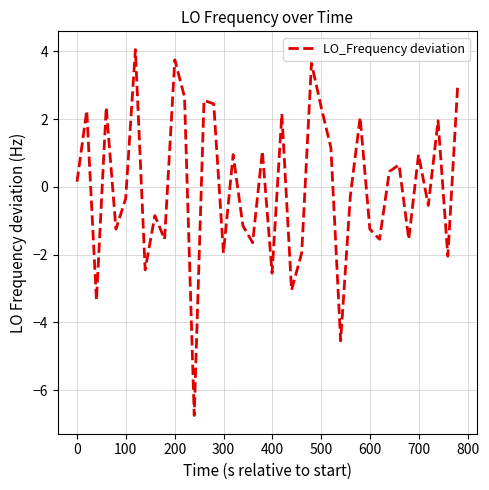

What is the difference between the maximum and second lowest values?

8.6